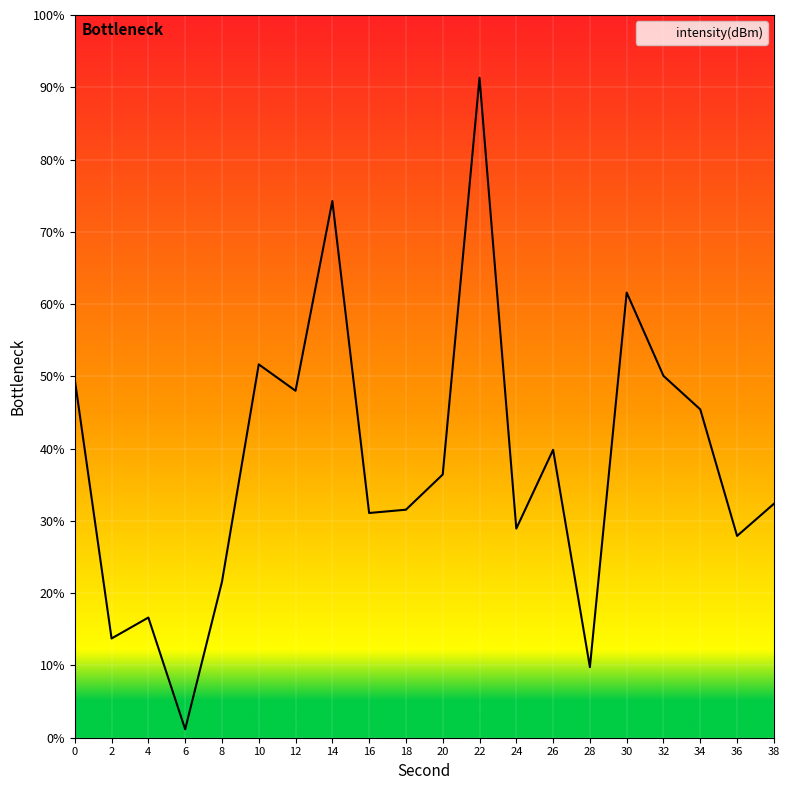

What is the difference between the values at 12 and 18?

16.5